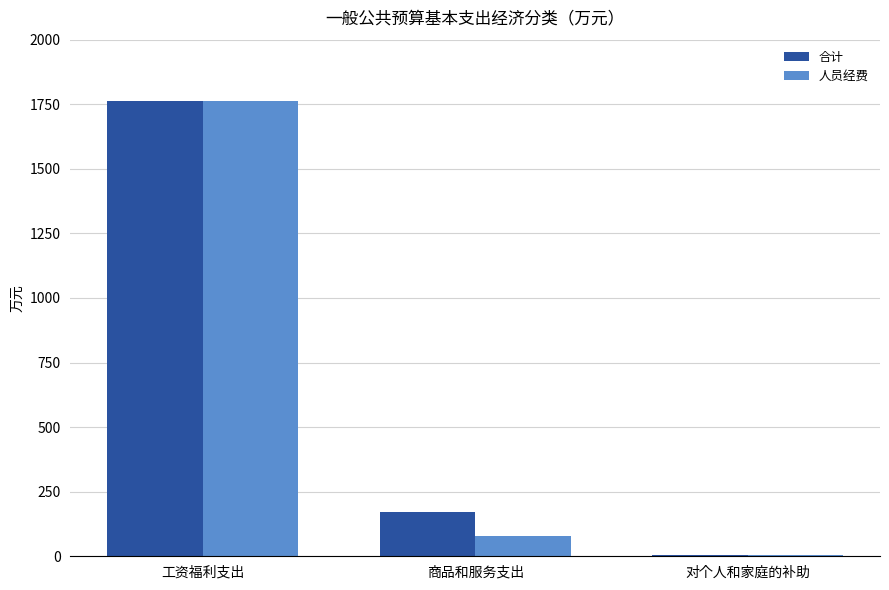

Between 工资福利支出 and 商品和服务支出, which series saw the biggest shift?

人员经费